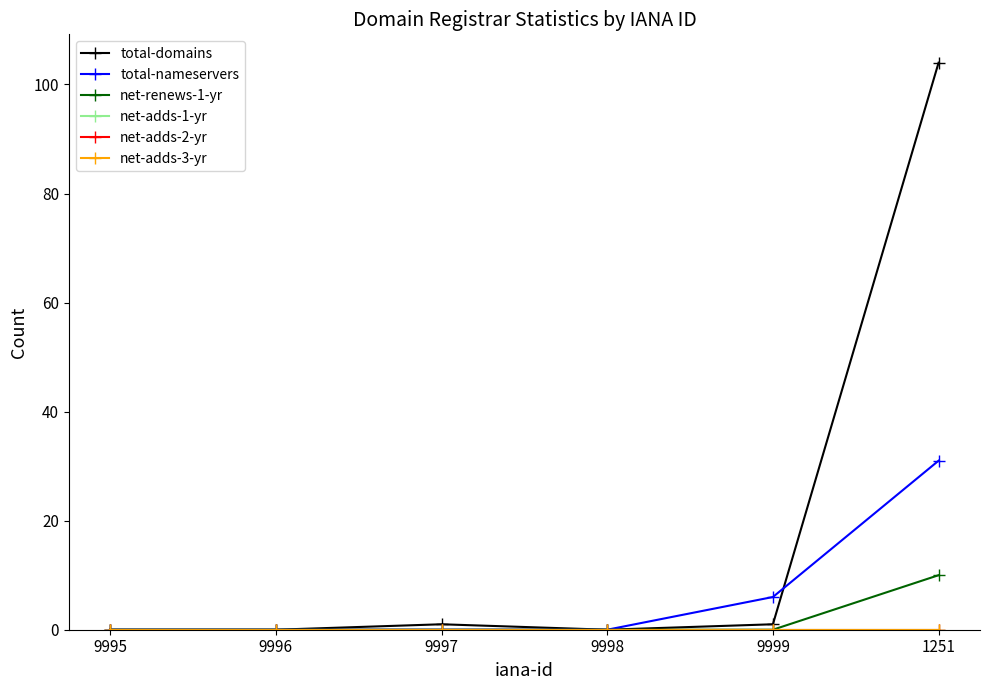

The total-nameservers series shows 6 at 9999. True or false?

True